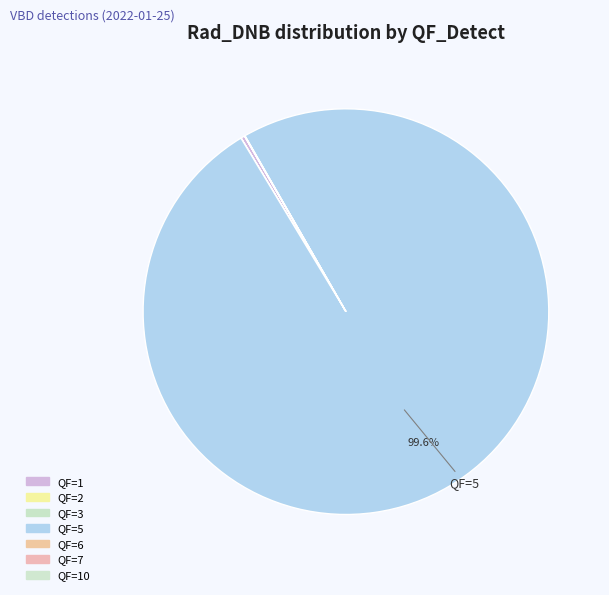

The QF=5 slice represents 99% of the pie. True or false?

False